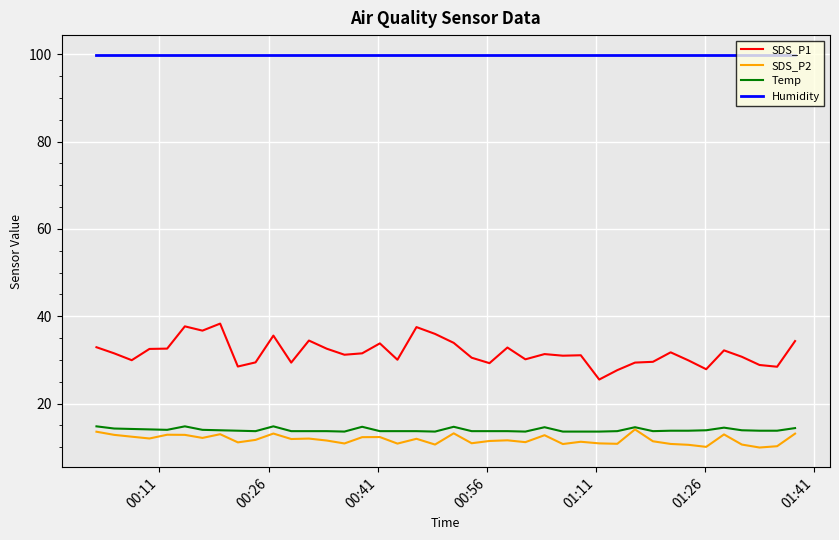

What is the maximum value shown in the chart?

99.9